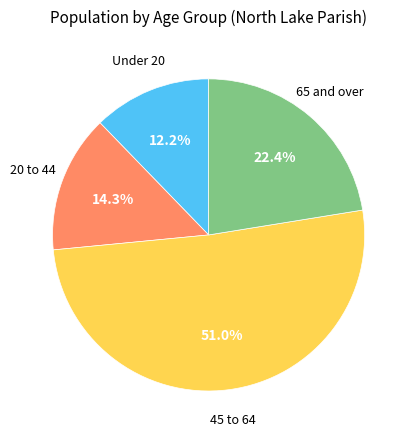

Is there a majority slice in this chart?

Yes